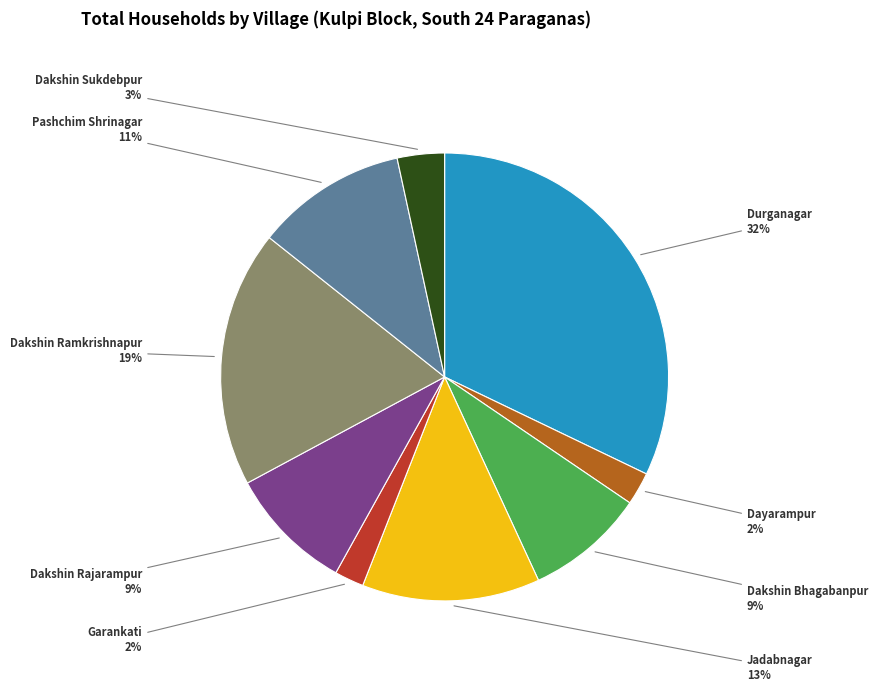

Is Dayarampur the majority of the pie?

No